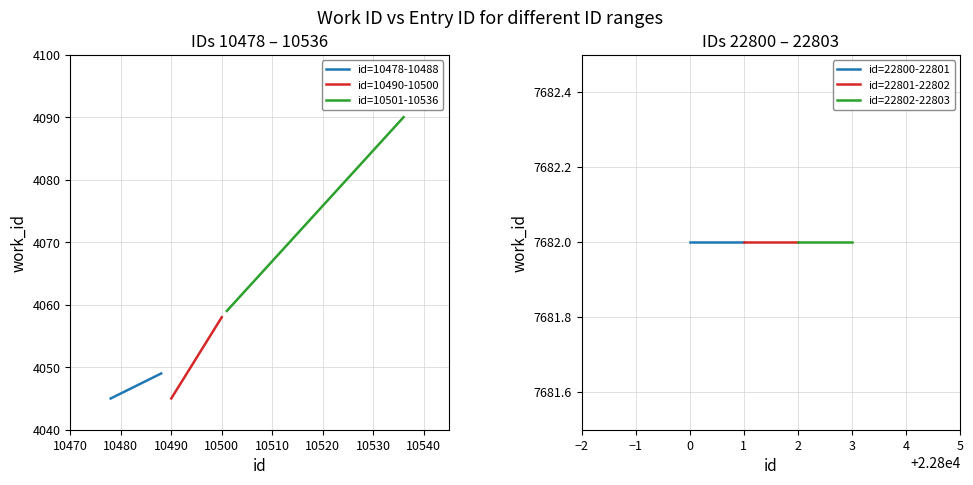

Between 10480 and 10470, which is larger?

10480